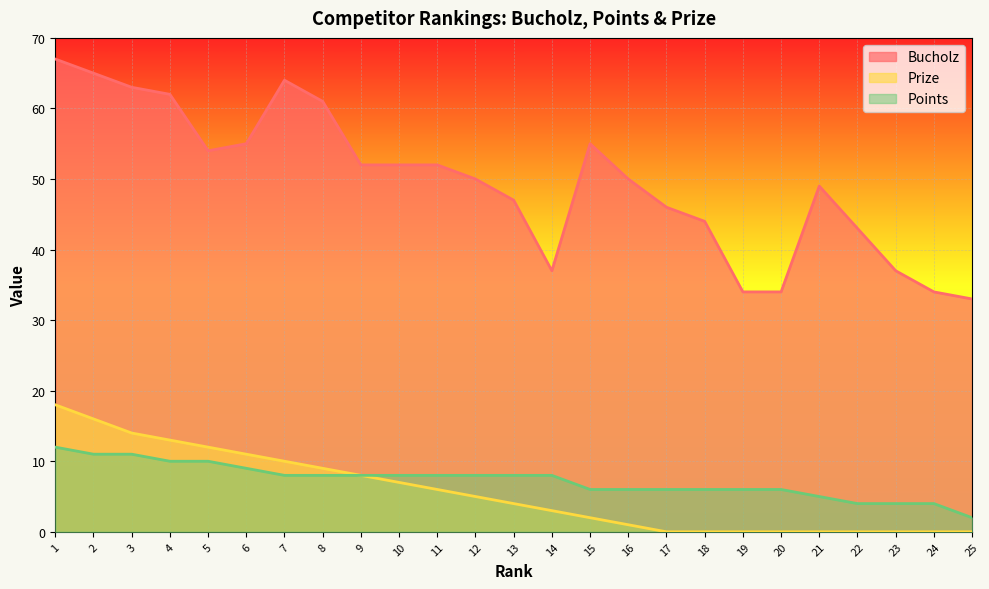

How many values in the Points series are below 8?

11